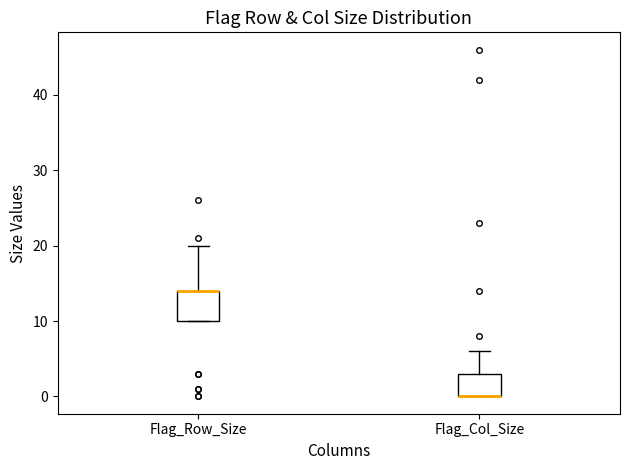

Which box is the tallest, from its lower edge to its upper edge?

Flag_Row_Size